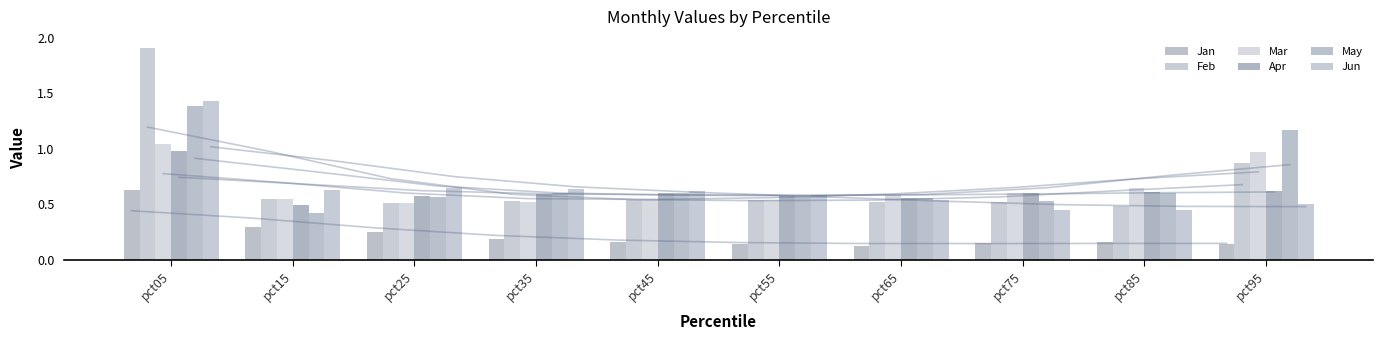

How many groups of bars are there?

10